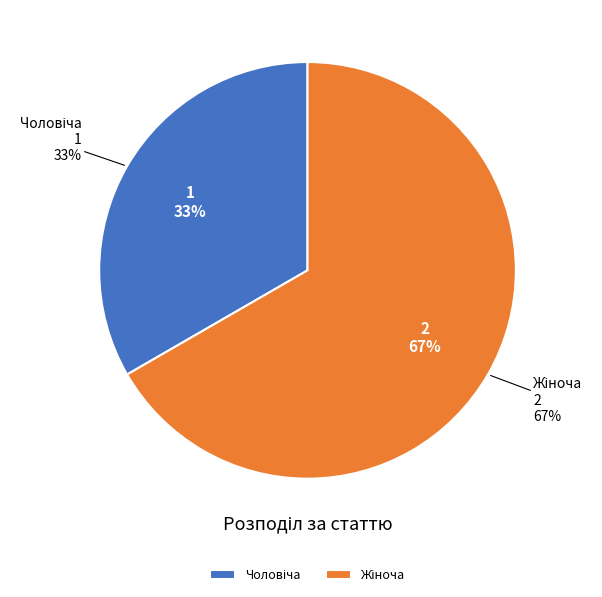

Rank the categories by value from lowest to highest.

Чоловіча, Жіноча